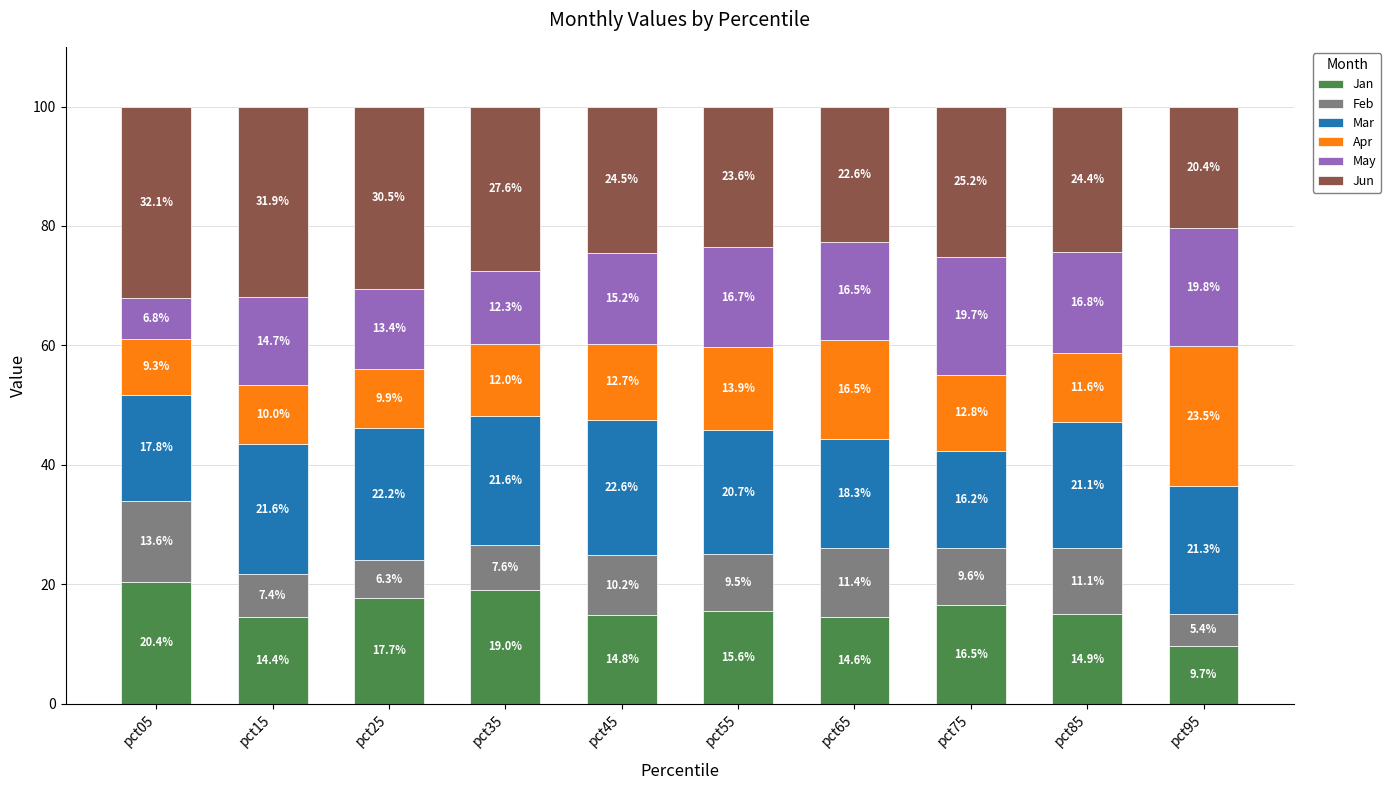

Are the bars grouped side by side (vs. stacked)?

No